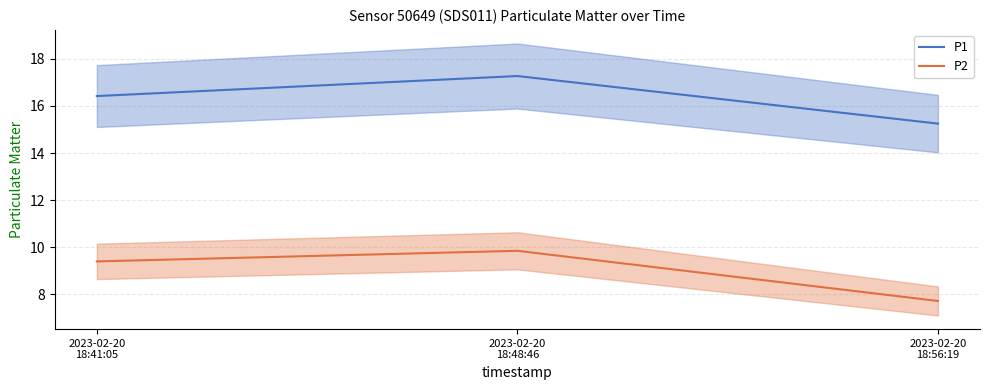

How many categories are shown in the chart?

3